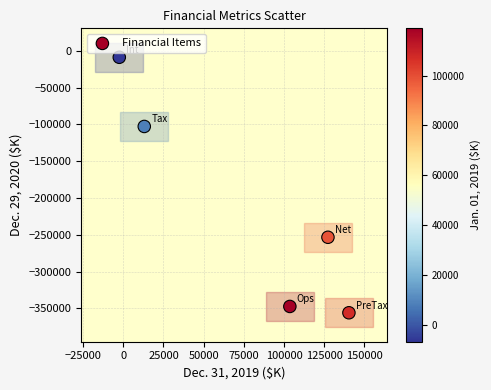

What Y value in the scatter plot is closest to -182317?

-253365